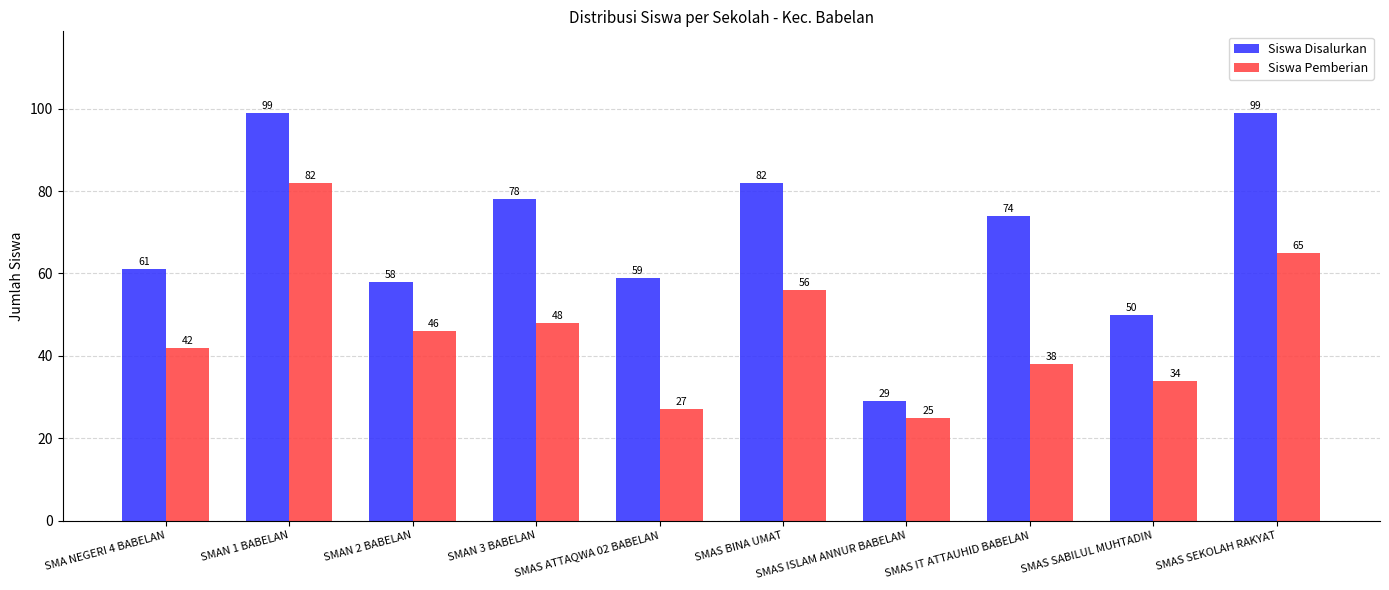

Which category has the highest value in the Siswa Pemberian series?

SMAN 1 BABELAN